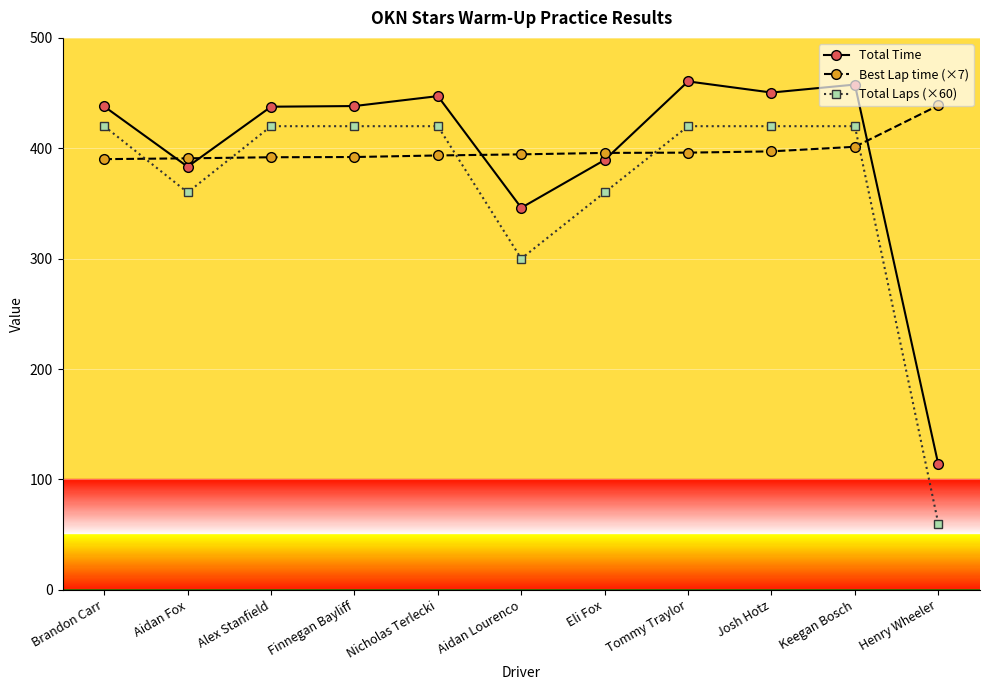

List the series in order of their peak value, lowest first.

Total Laps (×60), Best Lap time (×7), Total Time